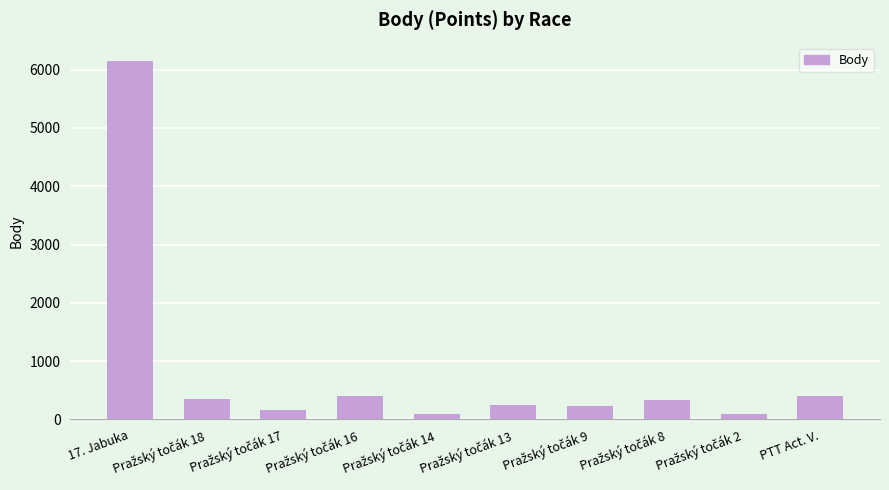

What is the difference between the second highest and minimum values?

301